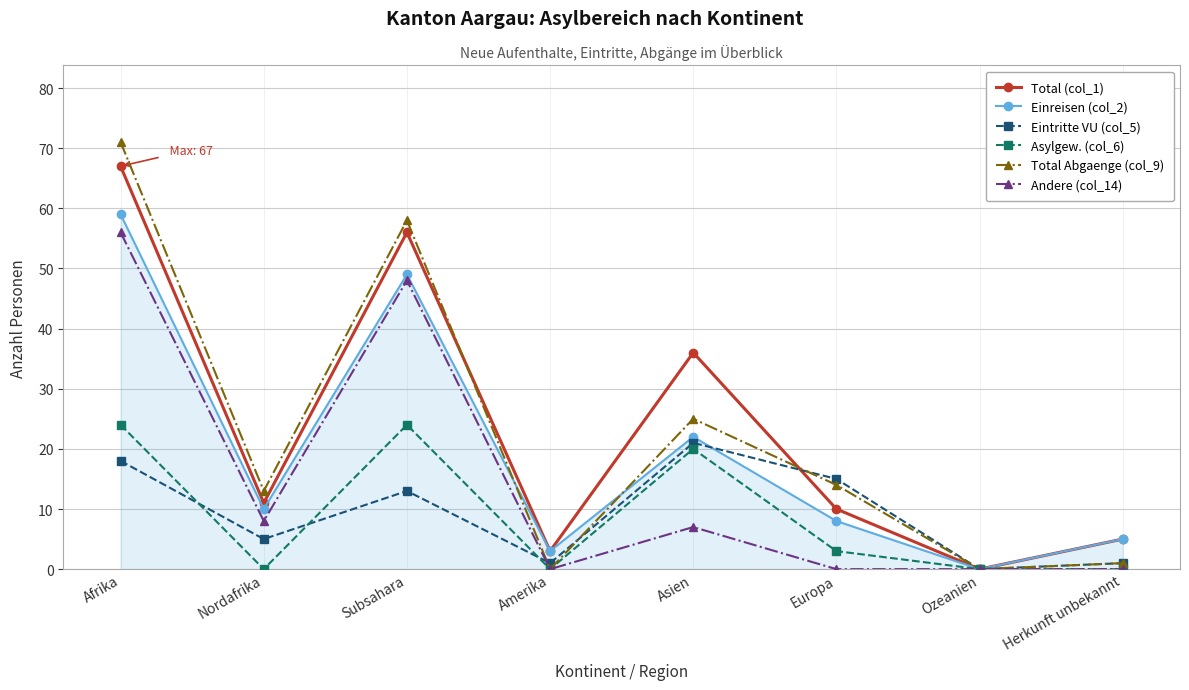

Read the Andere (col_14) value at Afrika.

56